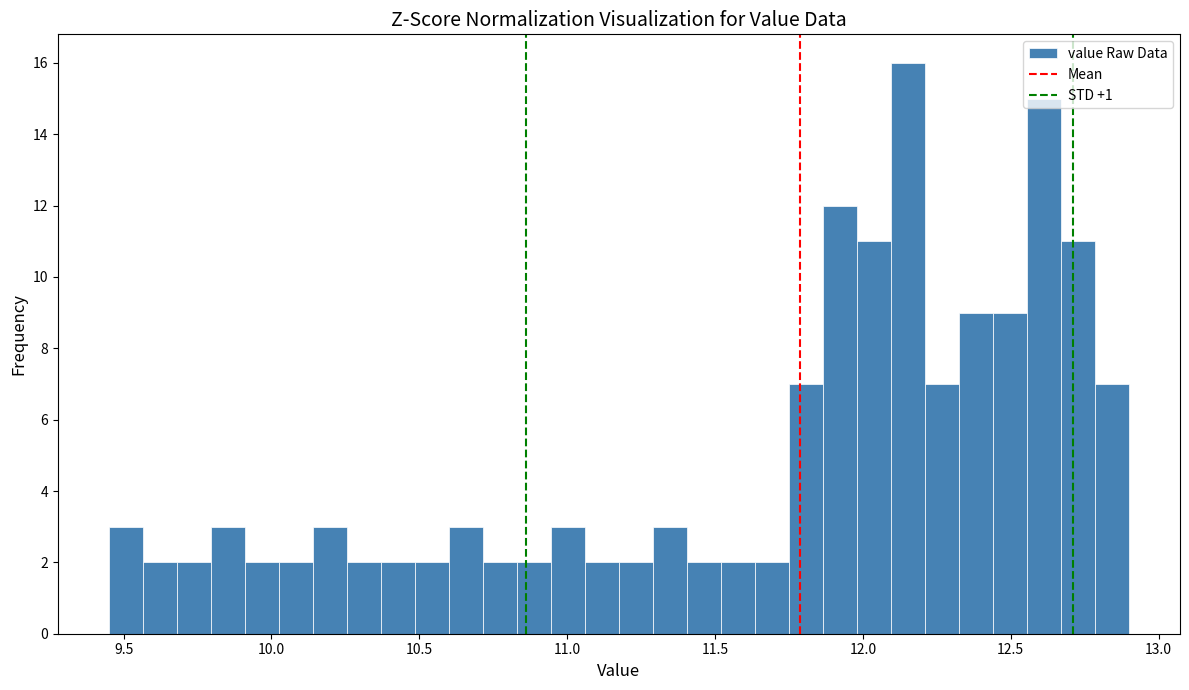

Read against the x-axis, roughly where is the centre of the tallest bar?

12.15